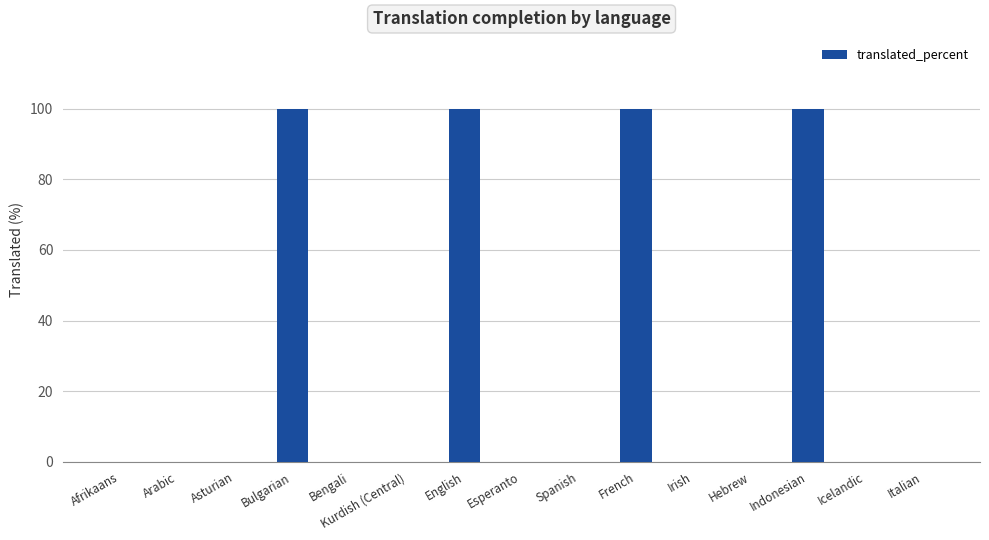

What is the maximum value shown in the chart?

100